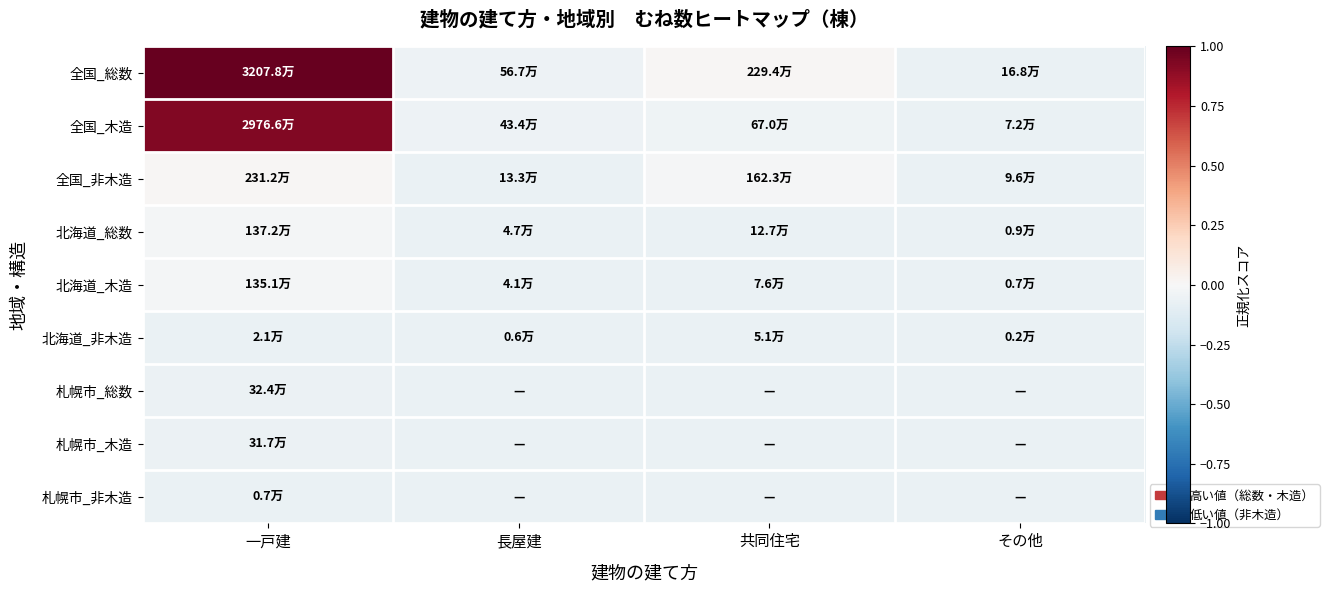

Reading left to right, transcribe all the data shown in this chart.

全国_総数: 一戸建=1.0	長屋建=-0.0	共同住宅=0.0	その他=-0.1
全国_木造: 一戸建=0.9	長屋建=-0.1	共同住宅=-0.0	その他=-0.1
全国_非木造: 一戸建=0.0	長屋建=-0.1	共同住宅=-0.0	その他=-0.1
北海道_総数: 一戸建=-0.0	長屋建=-0.1	共同住宅=-0.1	その他=-0.1
北海道_木造: 一戸建=-0.0	長屋建=-0.1	共同住宅=-0.1	その他=-0.1
北海道_非木造: 一戸建=-0.1	長屋建=-0.1	共同住宅=-0.1	その他=-0.1
札幌市_総数: 一戸建=-0.1	長屋建=-0.1	共同住宅=-0.1	その他=-0.1
札幌市_木造: 一戸建=-0.1	長屋建=-0.1	共同住宅=-0.1	その他=-0.1
札幌市_非木造: 一戸建=-0.1	長屋建=-0.1	共同住宅=-0.1	その他=-0.1